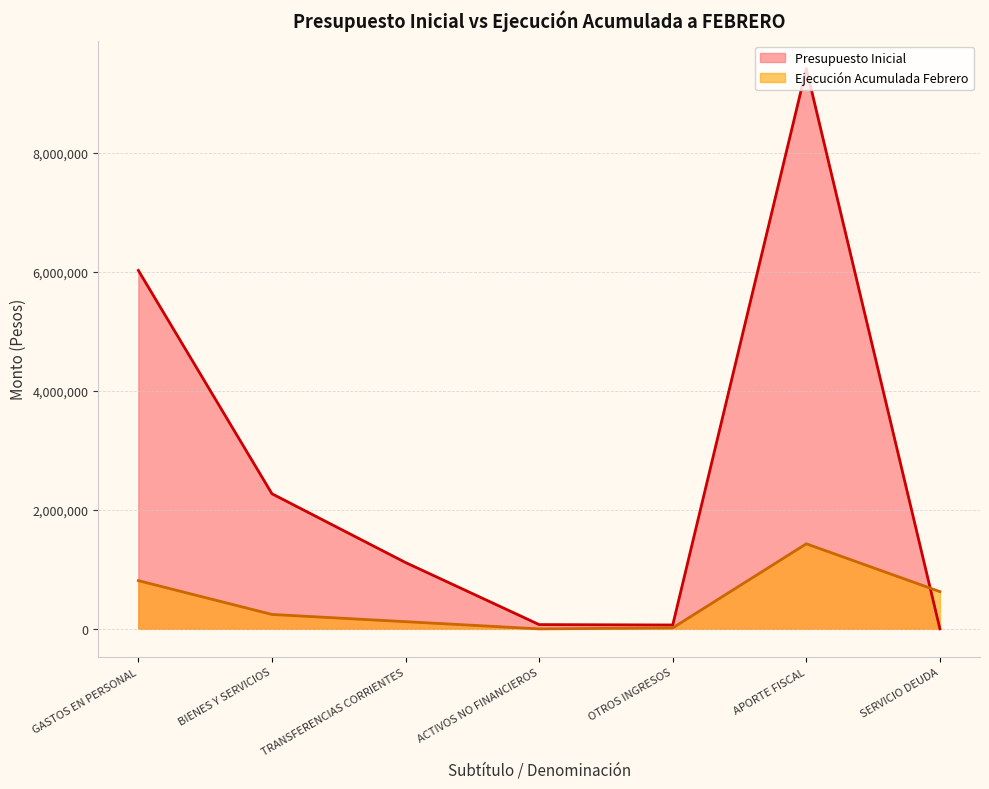

After their last crossing, which series has the higher values: Presupuesto Inicial or Ejecucion Acumulada?

Ejecucion Acumulada